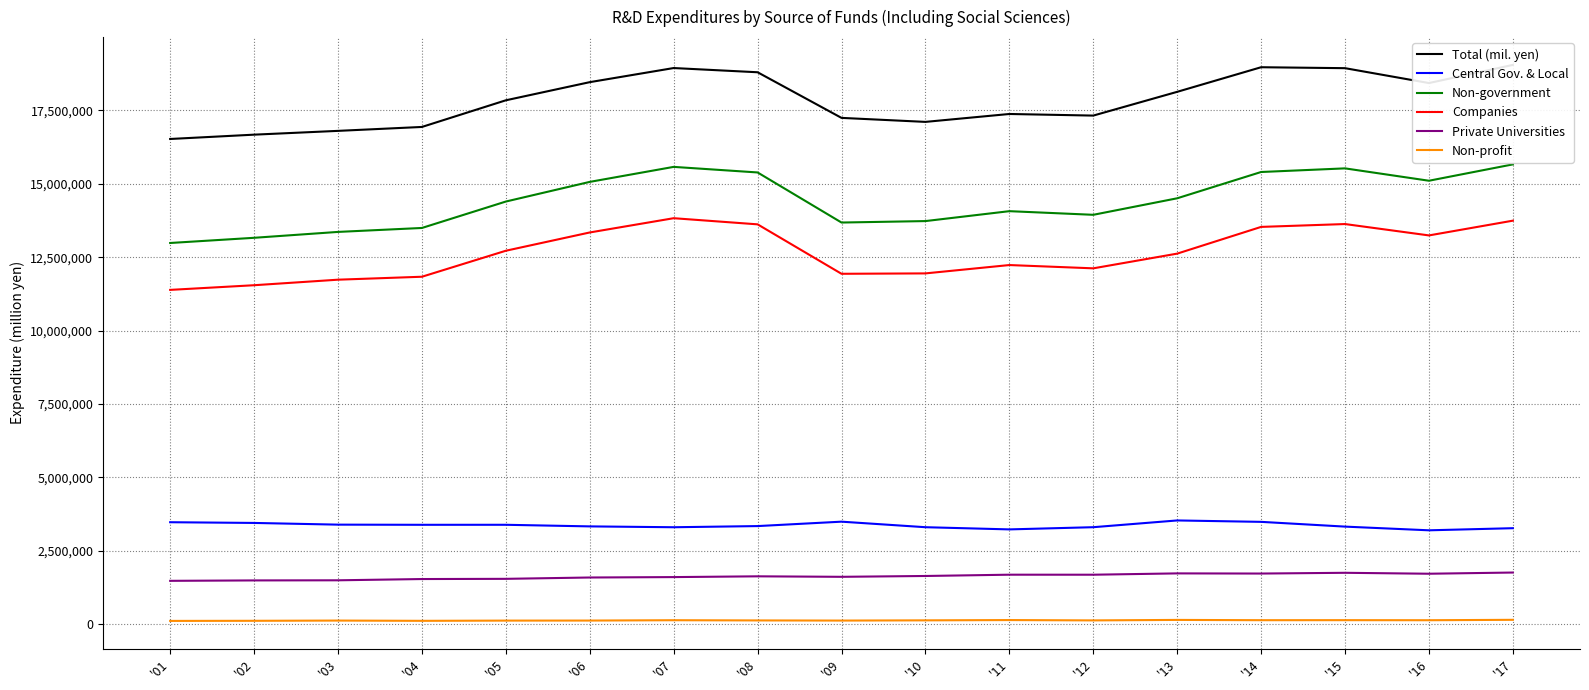

At which label does Non-profit reach its peak?

'17